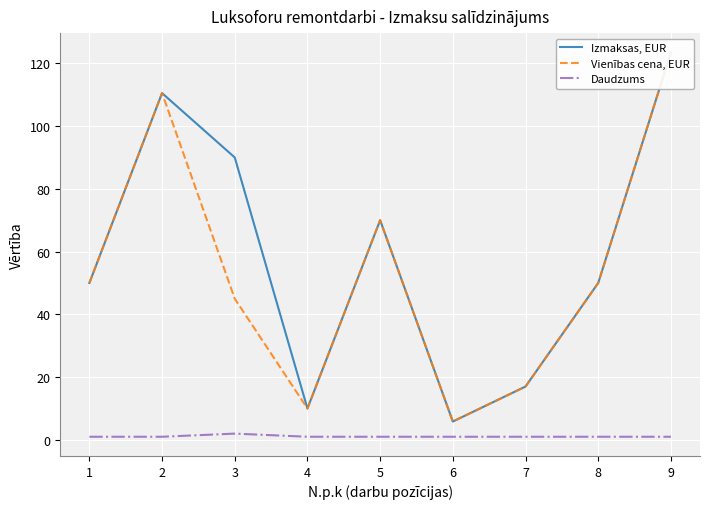

Is it true that Daudzums equals 1 at 9?

True